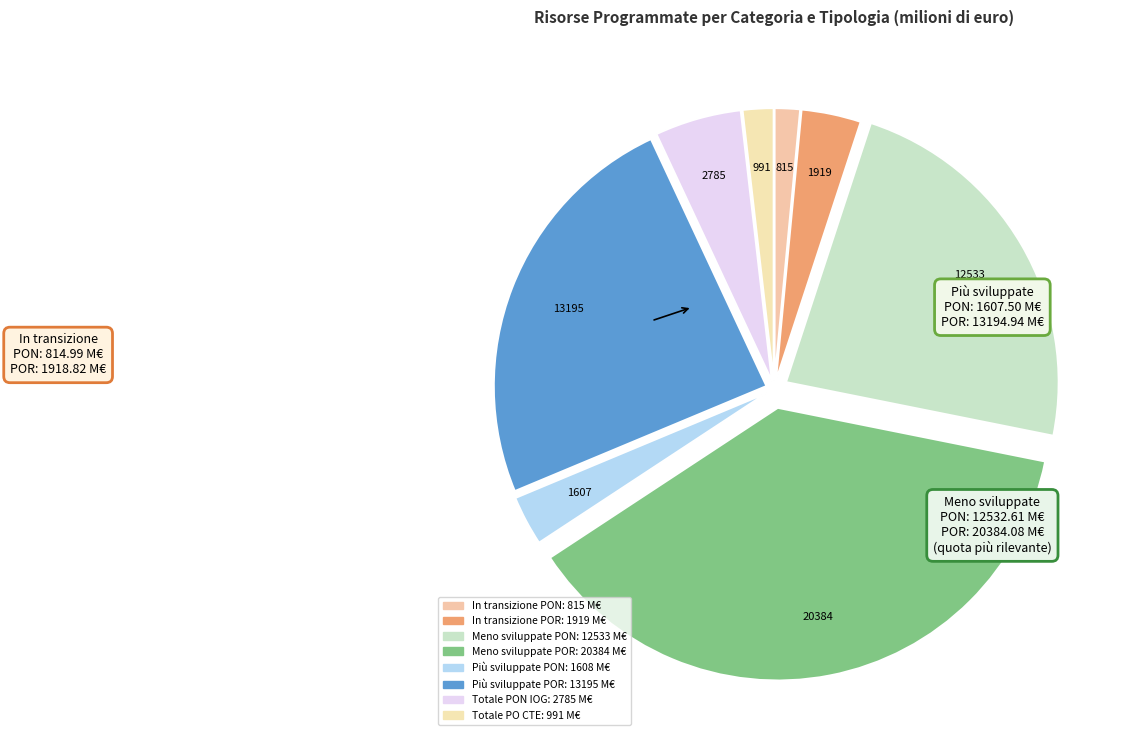

True or false: Meno sviluppate POR accounts for 49% of the total.

False